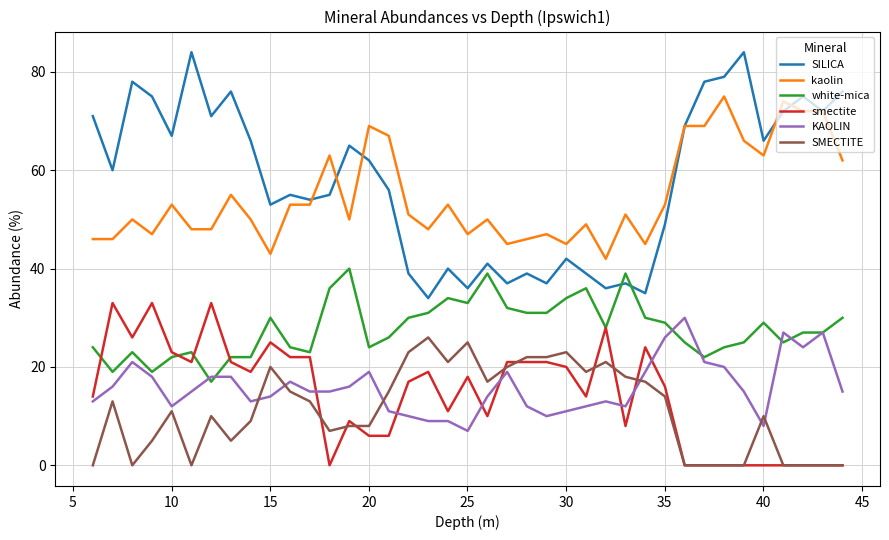

True or false: SILICA and smectite intersect in this chart.

False